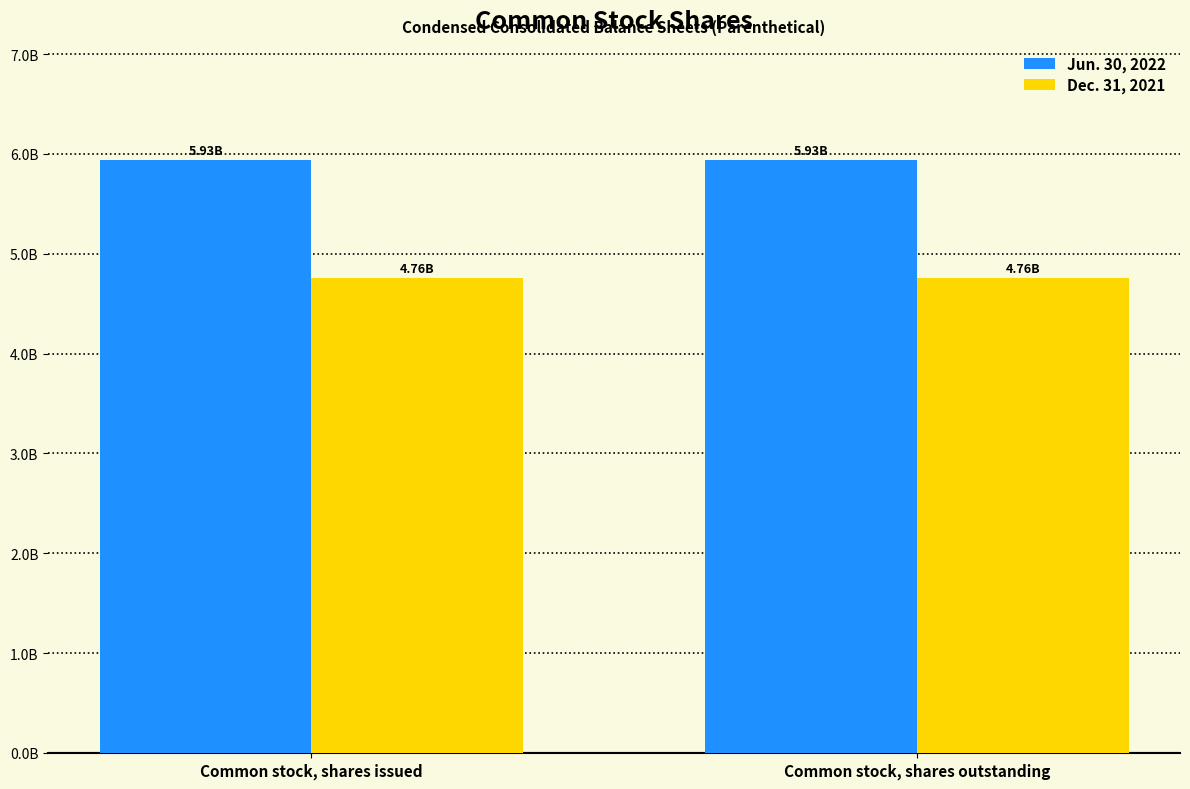

At how many categories does at least one series exceed 5609083275?

2